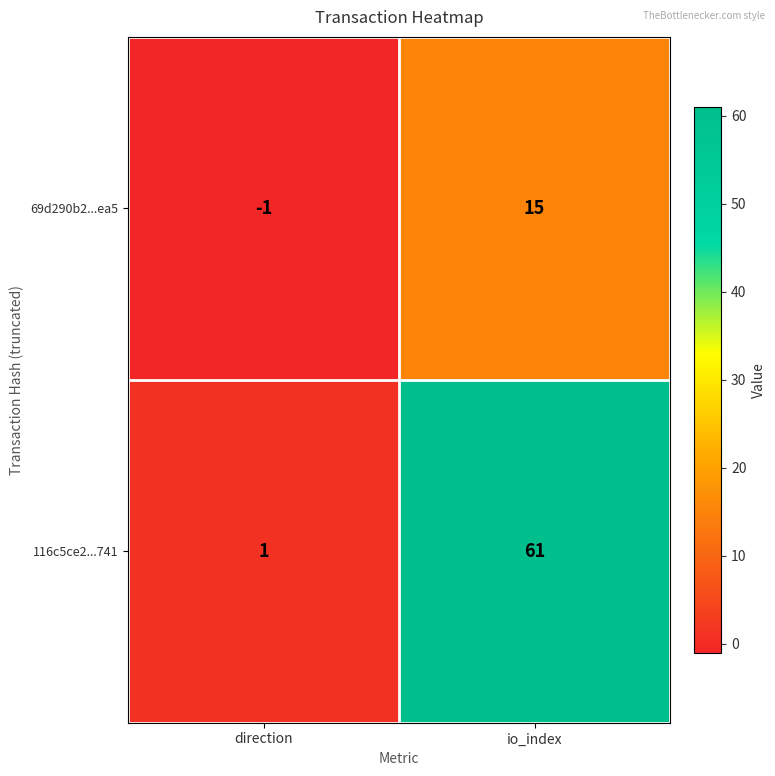

Which series has the largest range (max minus min)?

116c5ce2...741